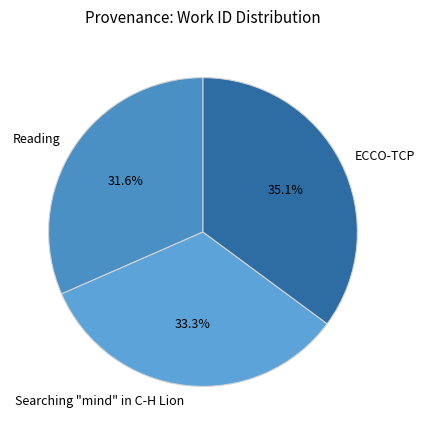

Count the number of slices in the pie.

3